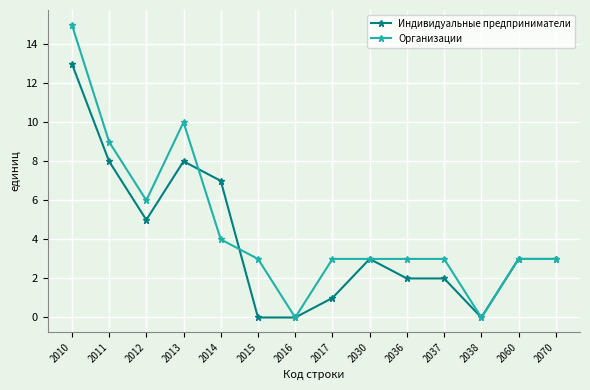

What is the difference between the maximum and minimum values in the Организации series?

15